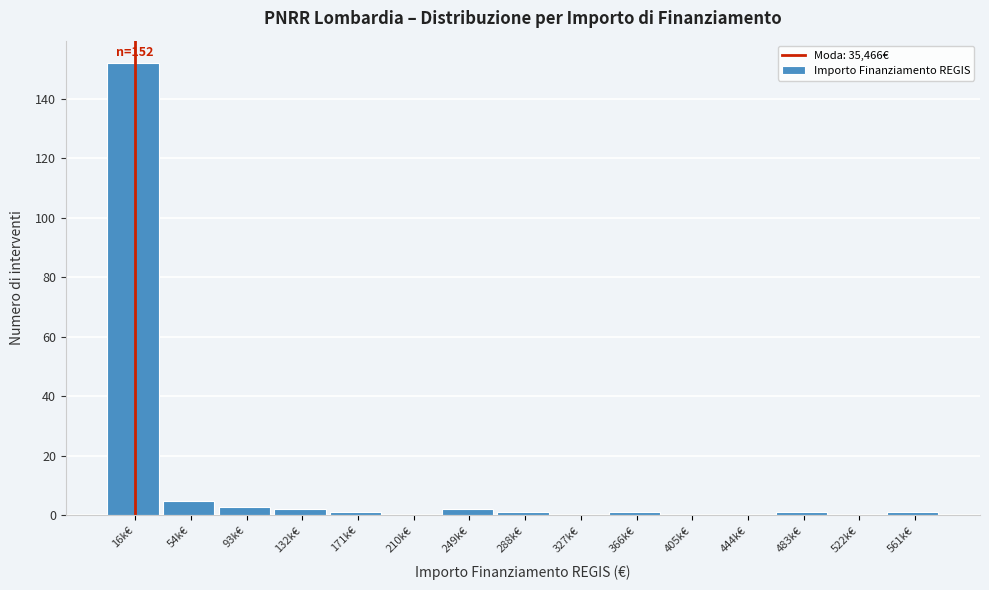

Reading right to left, what are all the values shown in this chart?

561k€=1	522k€=0	483k€=1	444k€=0	405k€=0	366k€=1	327k€=0	288k€=1	249k€=2	210k€=0	171k€=1	132k€=2	93k€=3	54k€=5	16k€=152